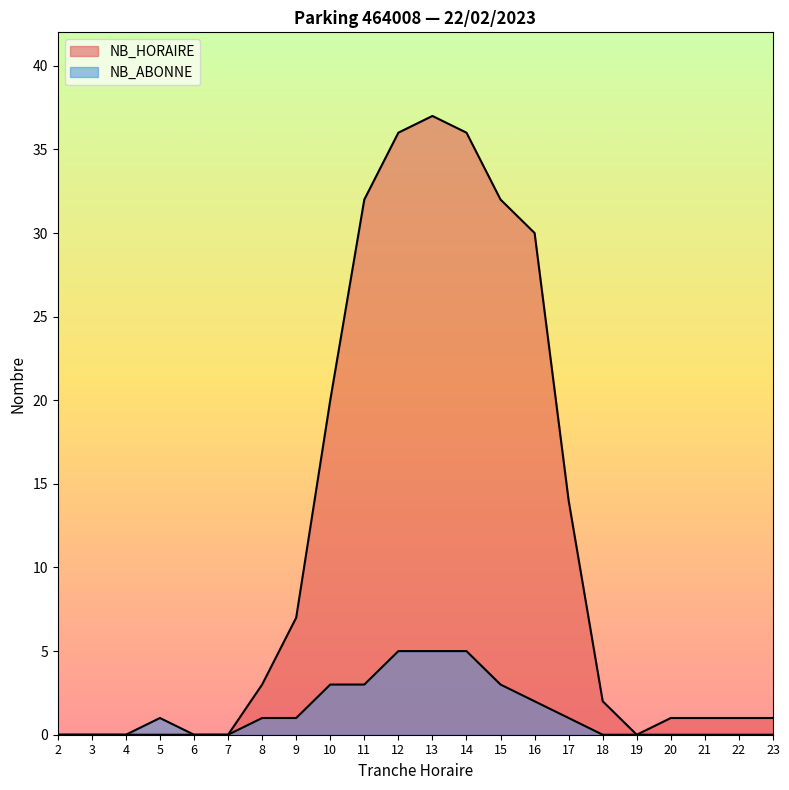

What is the spread (max minus min) of values at 20?

1